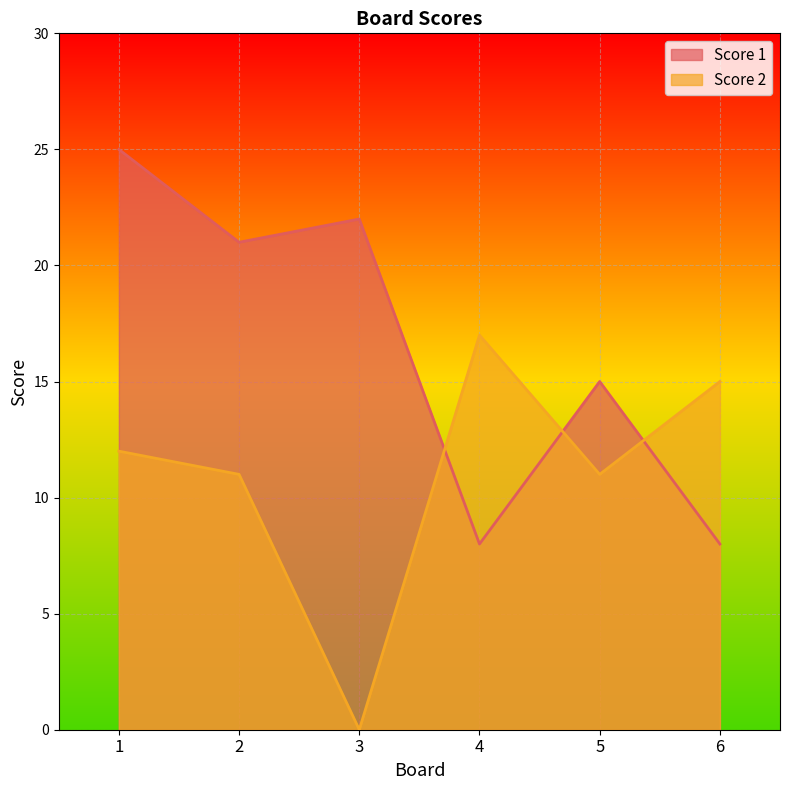

How many intersections are there between Score 2 and Score 1?

3